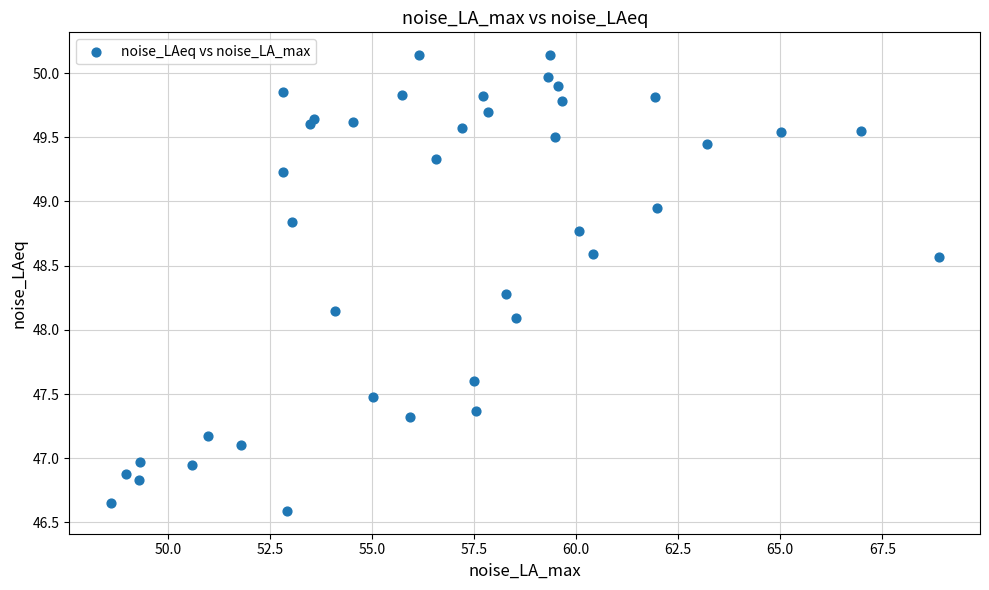

What is the range of X values (max minus min)?

20.3